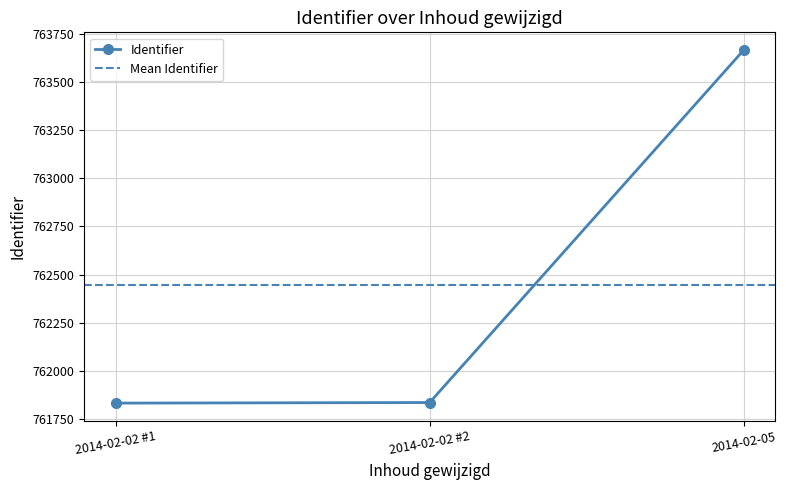

The value of Identifier at 2014-02-02 #1 is 761832. True or false?

True